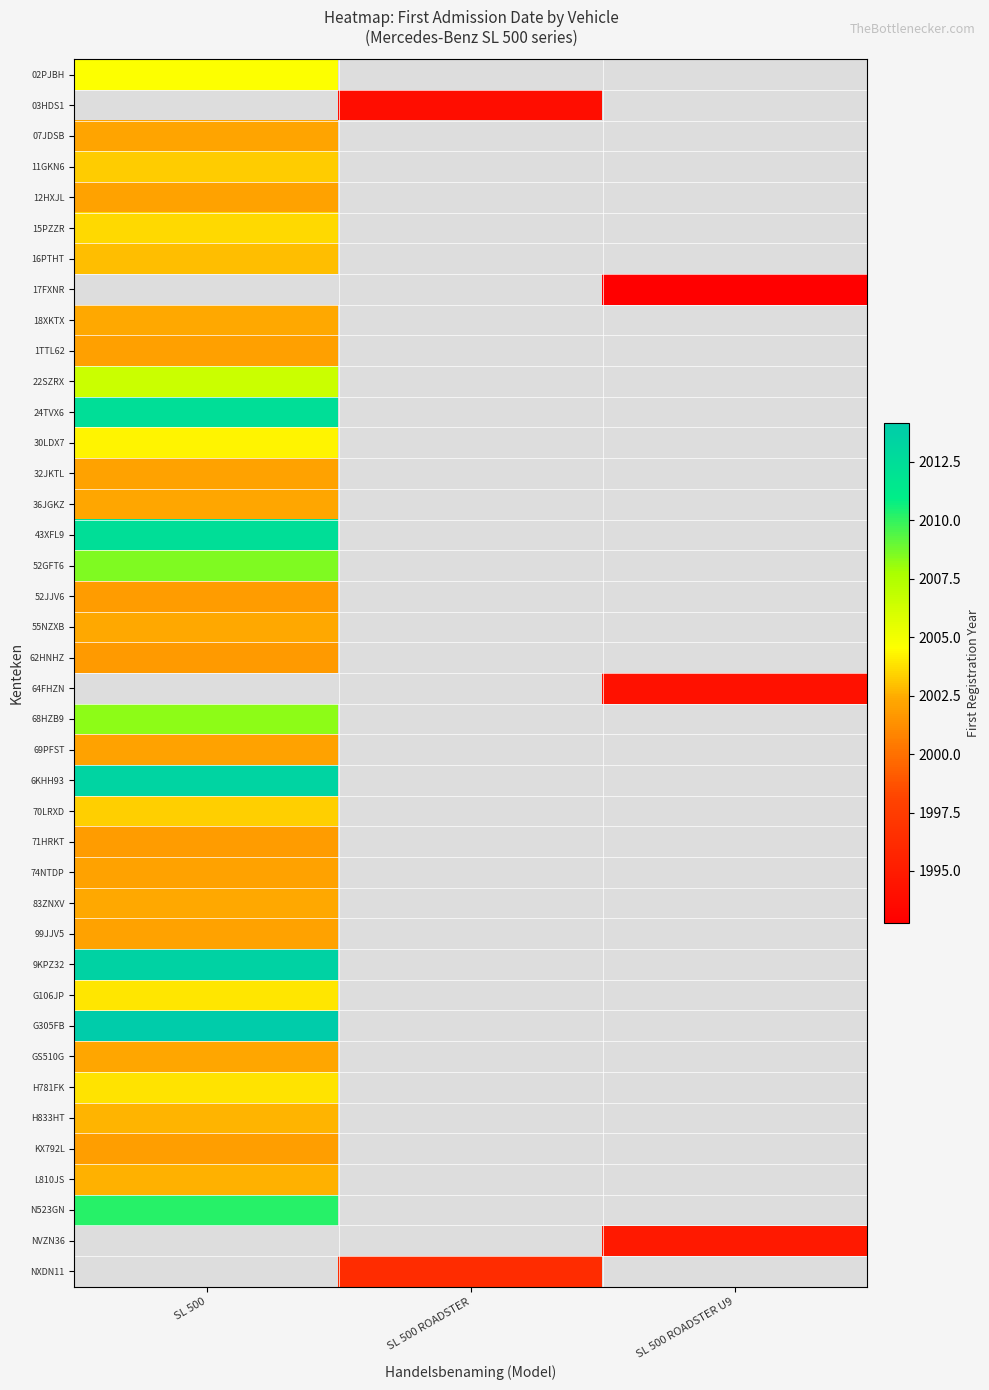

How many positive values does the G305FB series have?

1